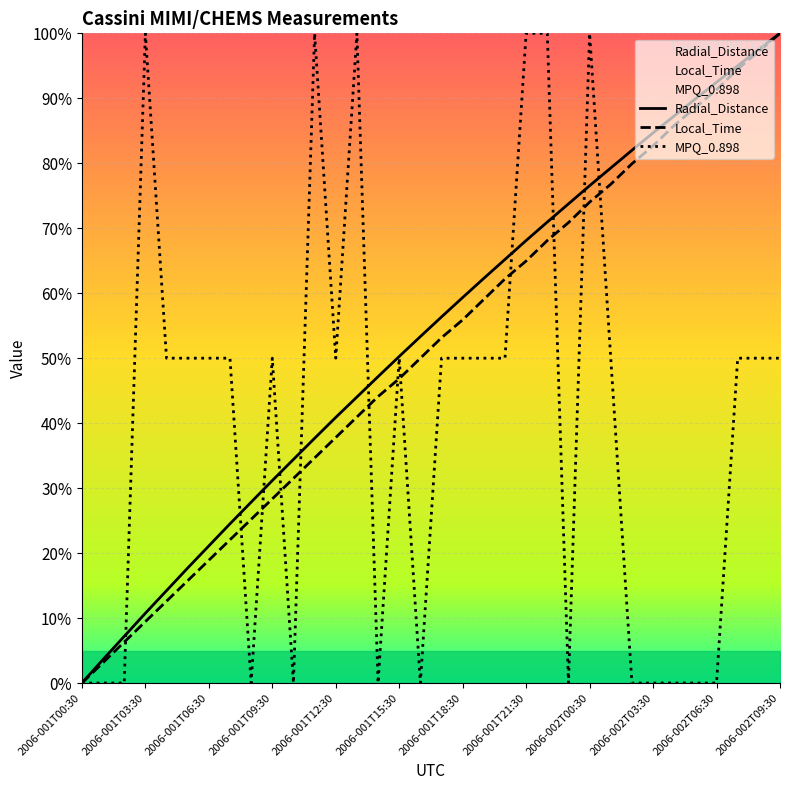

What is the value of the Local_Time point at the 25th from the left?

74.0